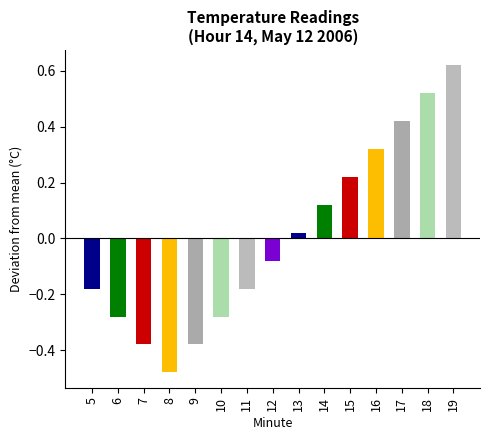

Which category has the highest value across all series?

19